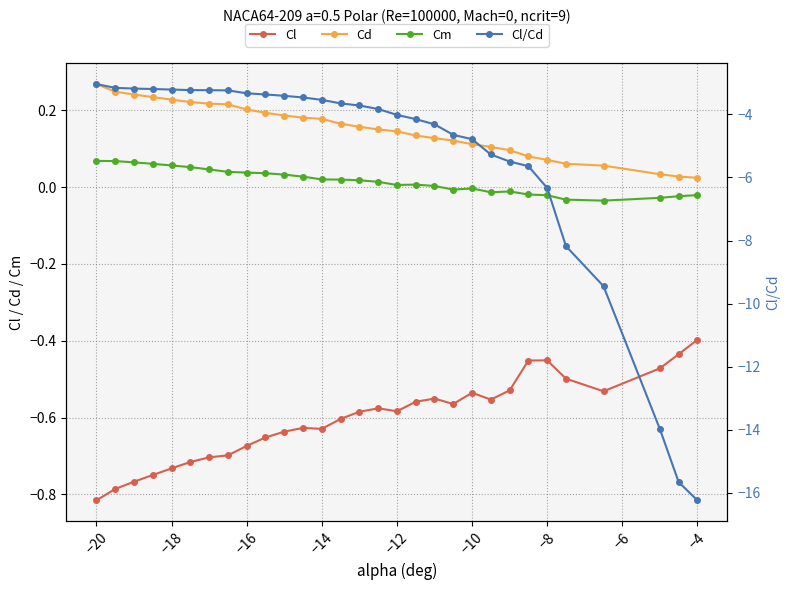

Which has a higher value, −8 or −18?

−8